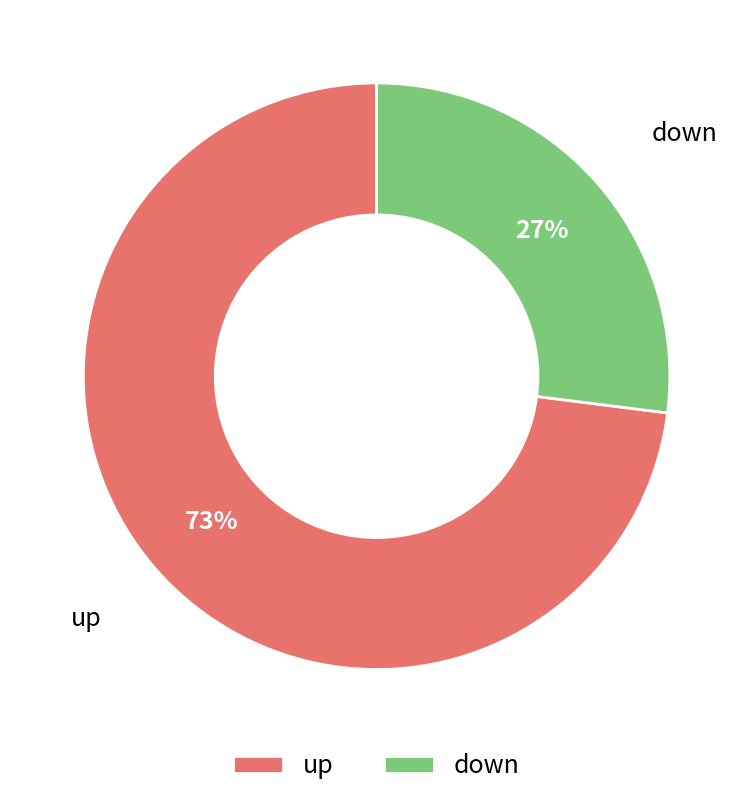

What is the majority slice?

up